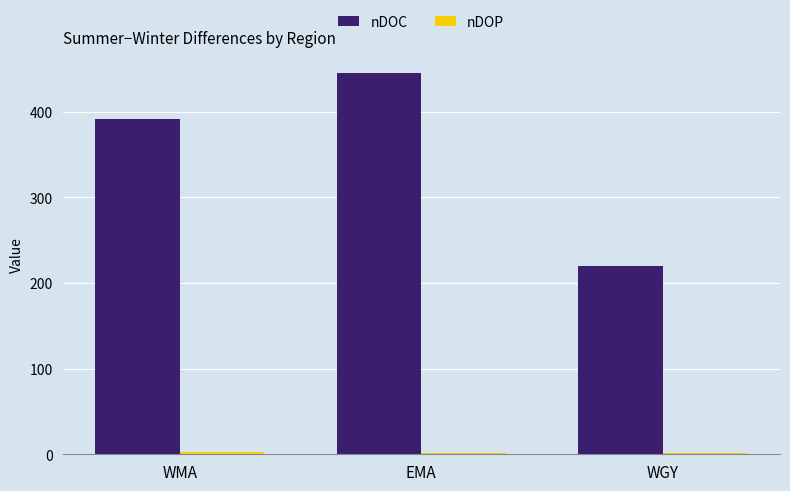

How many groups of bars are there?

3